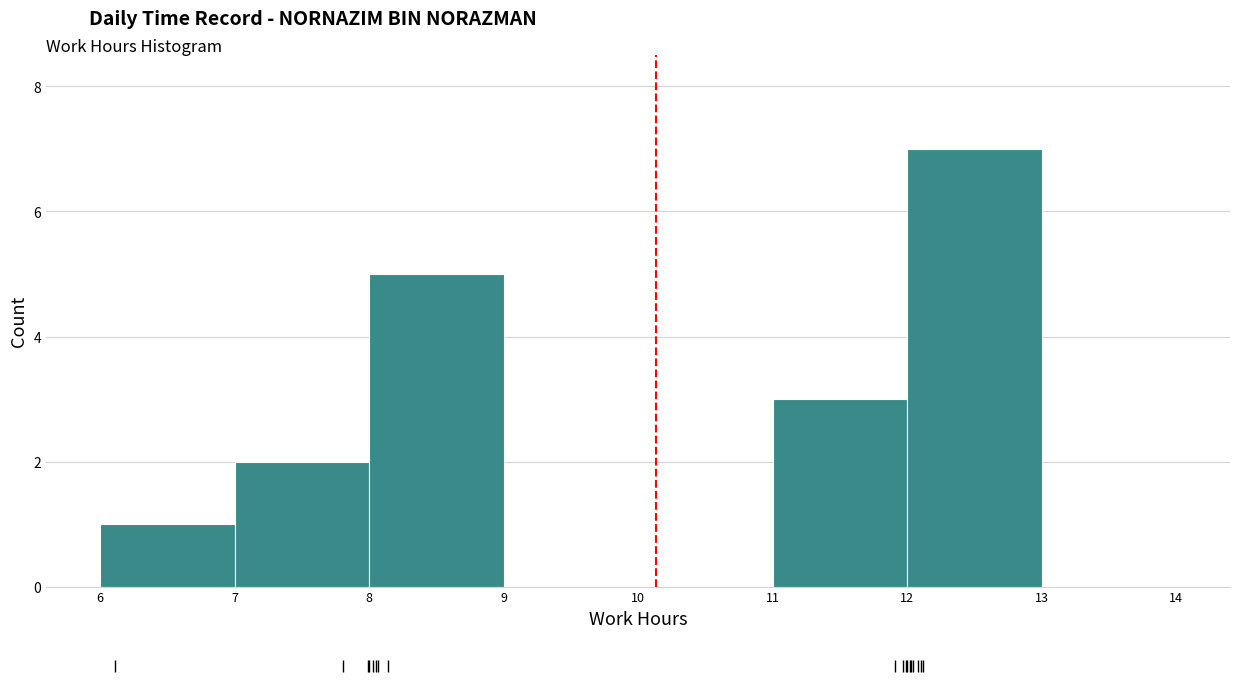

Over which range of the x-axis is the bar tallest?

12 to 13